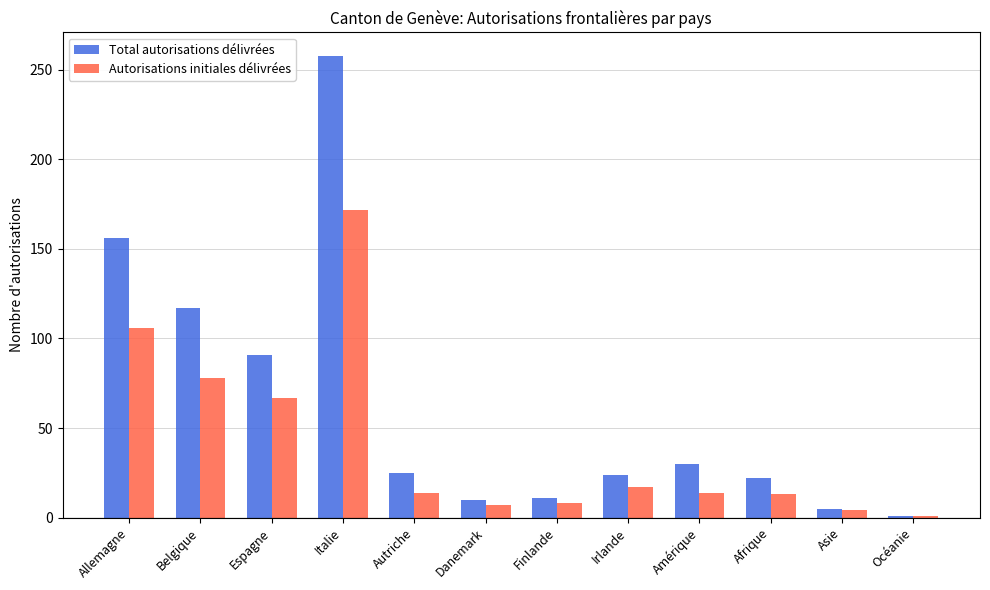

What is the sum of the Autorisations initiales délivrées values at Autriche and Belgique?

92